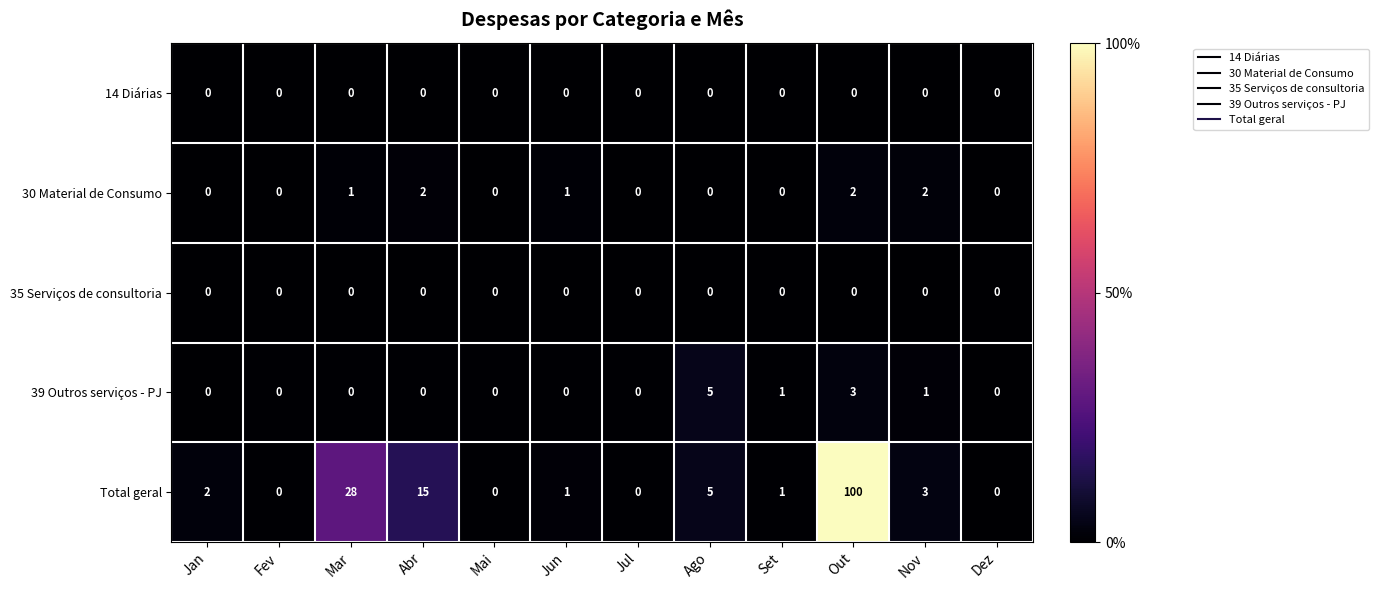

Which series has the widest spread of values?

Total geral